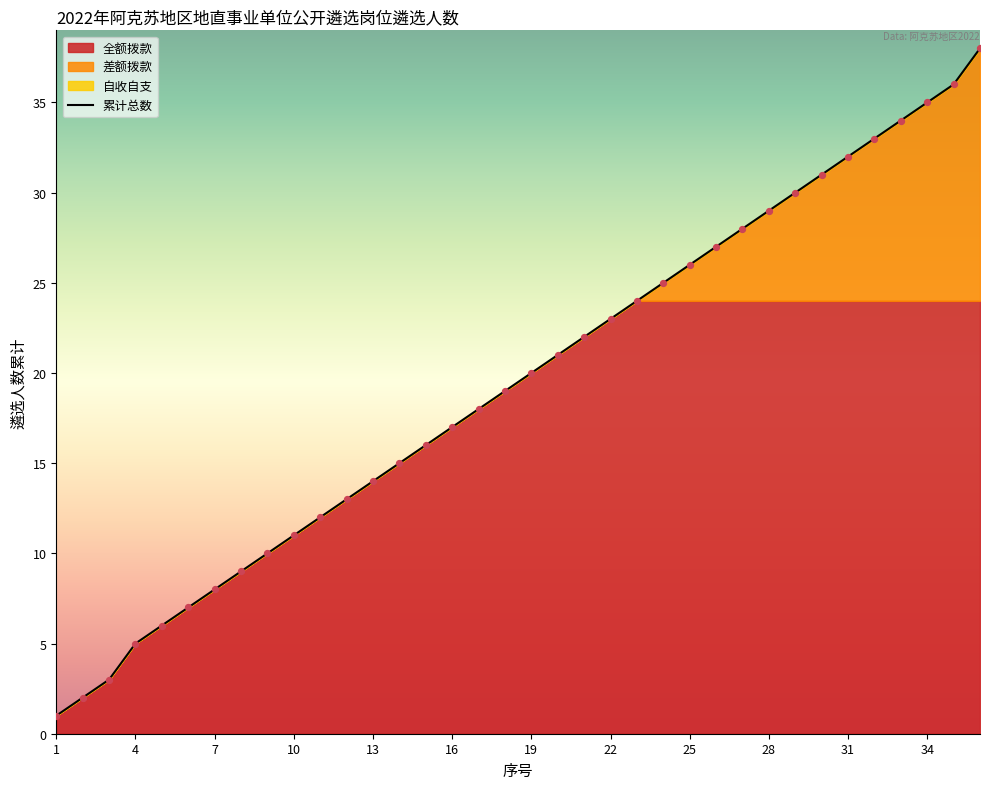

True or false: 累计总数 has a value of 6 at 25.

False